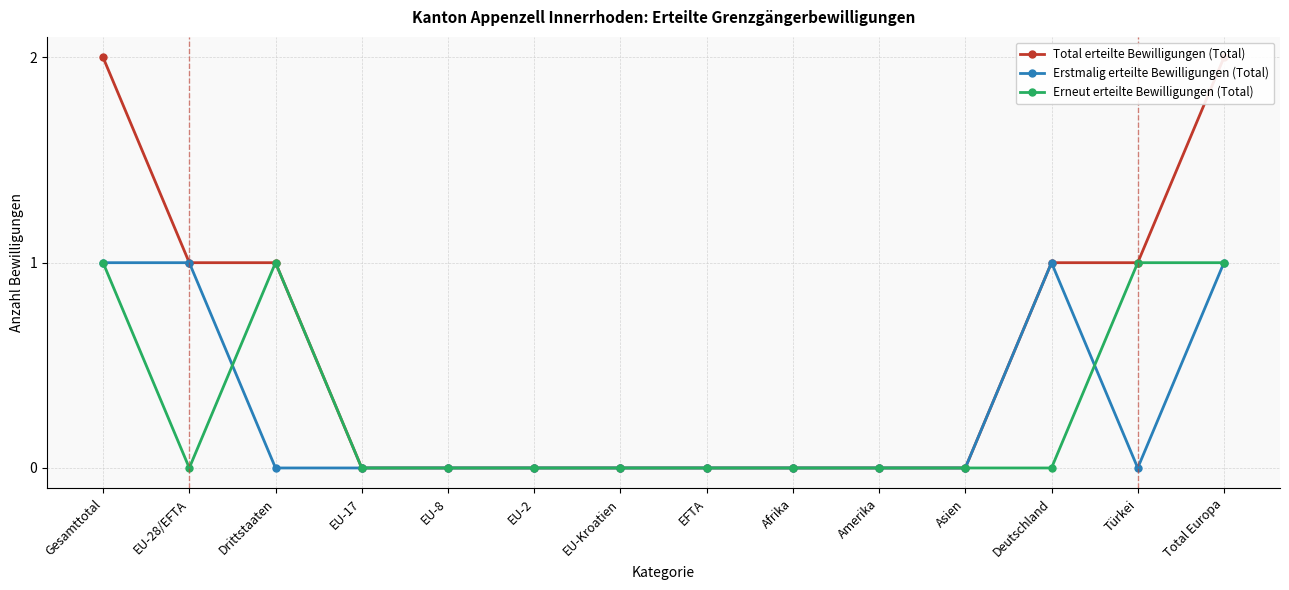

True or false: Erneut erteilte Bewilligungen (Total) and Erstmalig erteilte Bewilligungen (Total) intersect in this chart.

True